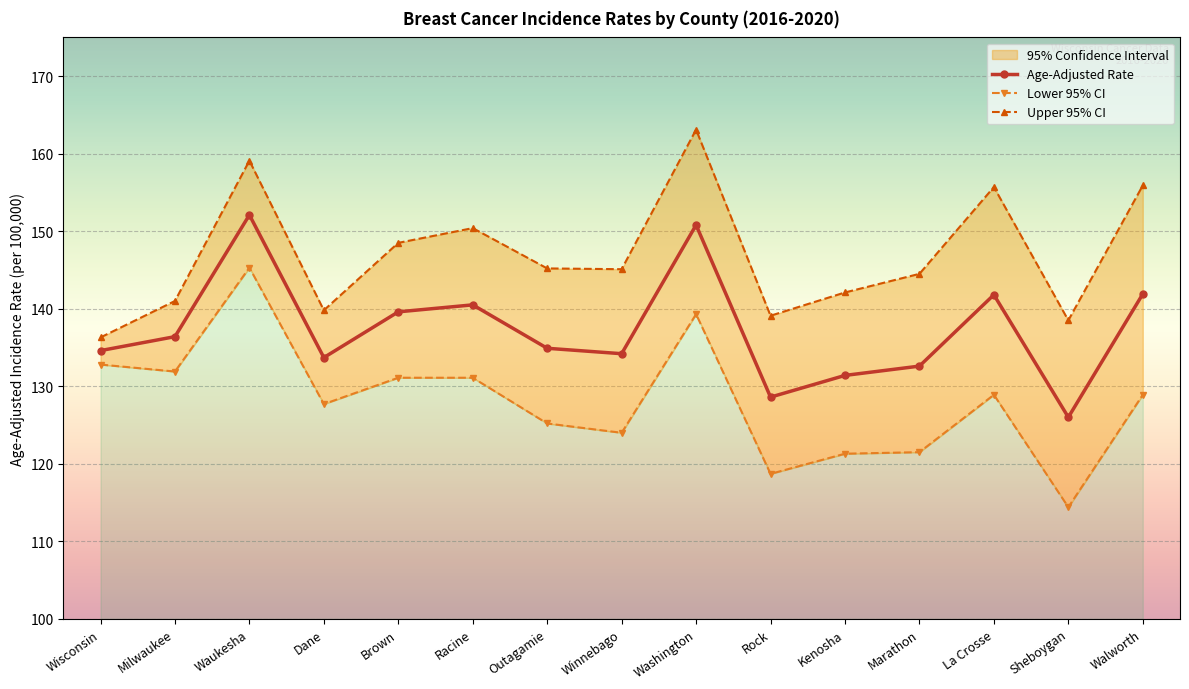

What is the label of the 15th point from the left?

Walworth